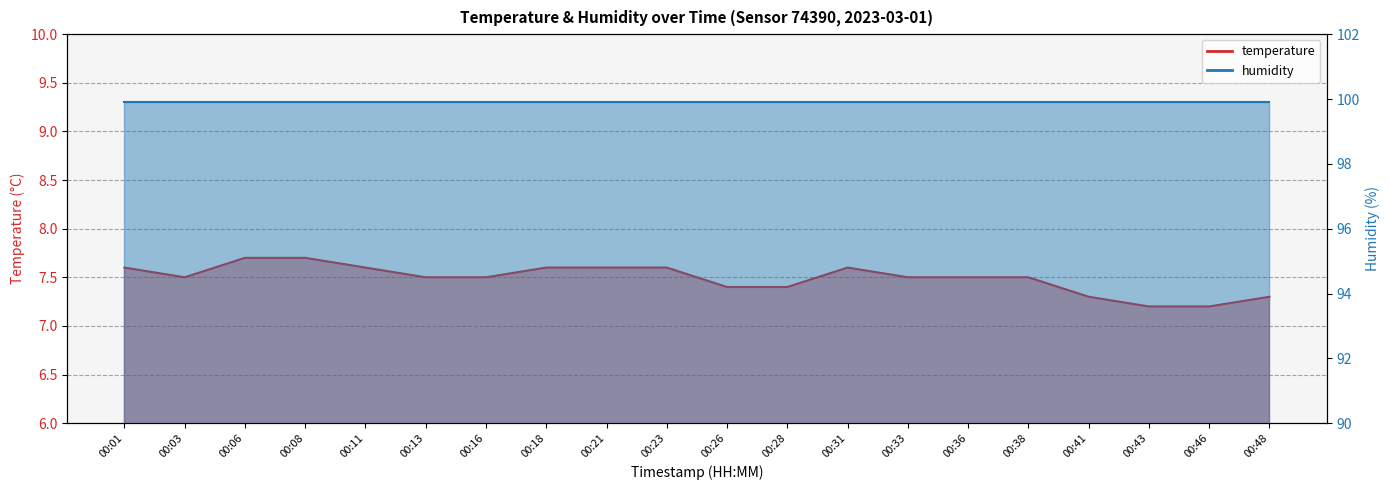

Reading left to right, transcribe all the data shown in this chart.

7.6	7.5	7.7	7.7	7.6	7.5	7.5	7.6	7.6	7.6	7.4	7.4	7.6	7.5	7.5	7.5	7.3	7.2	7.2	7.3